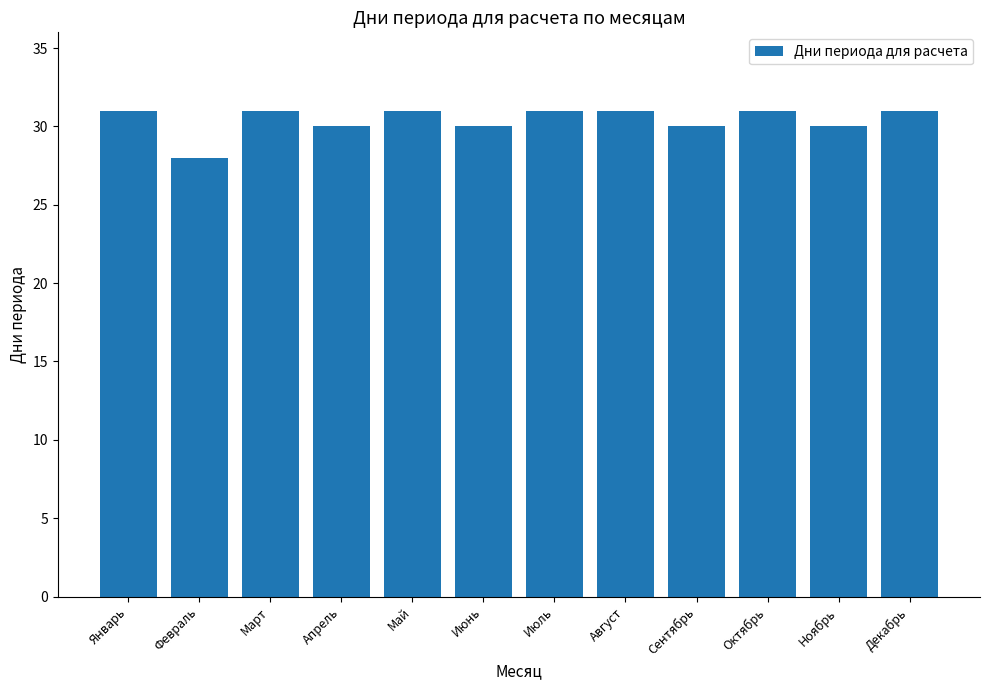

Are the bars horizontal?

No